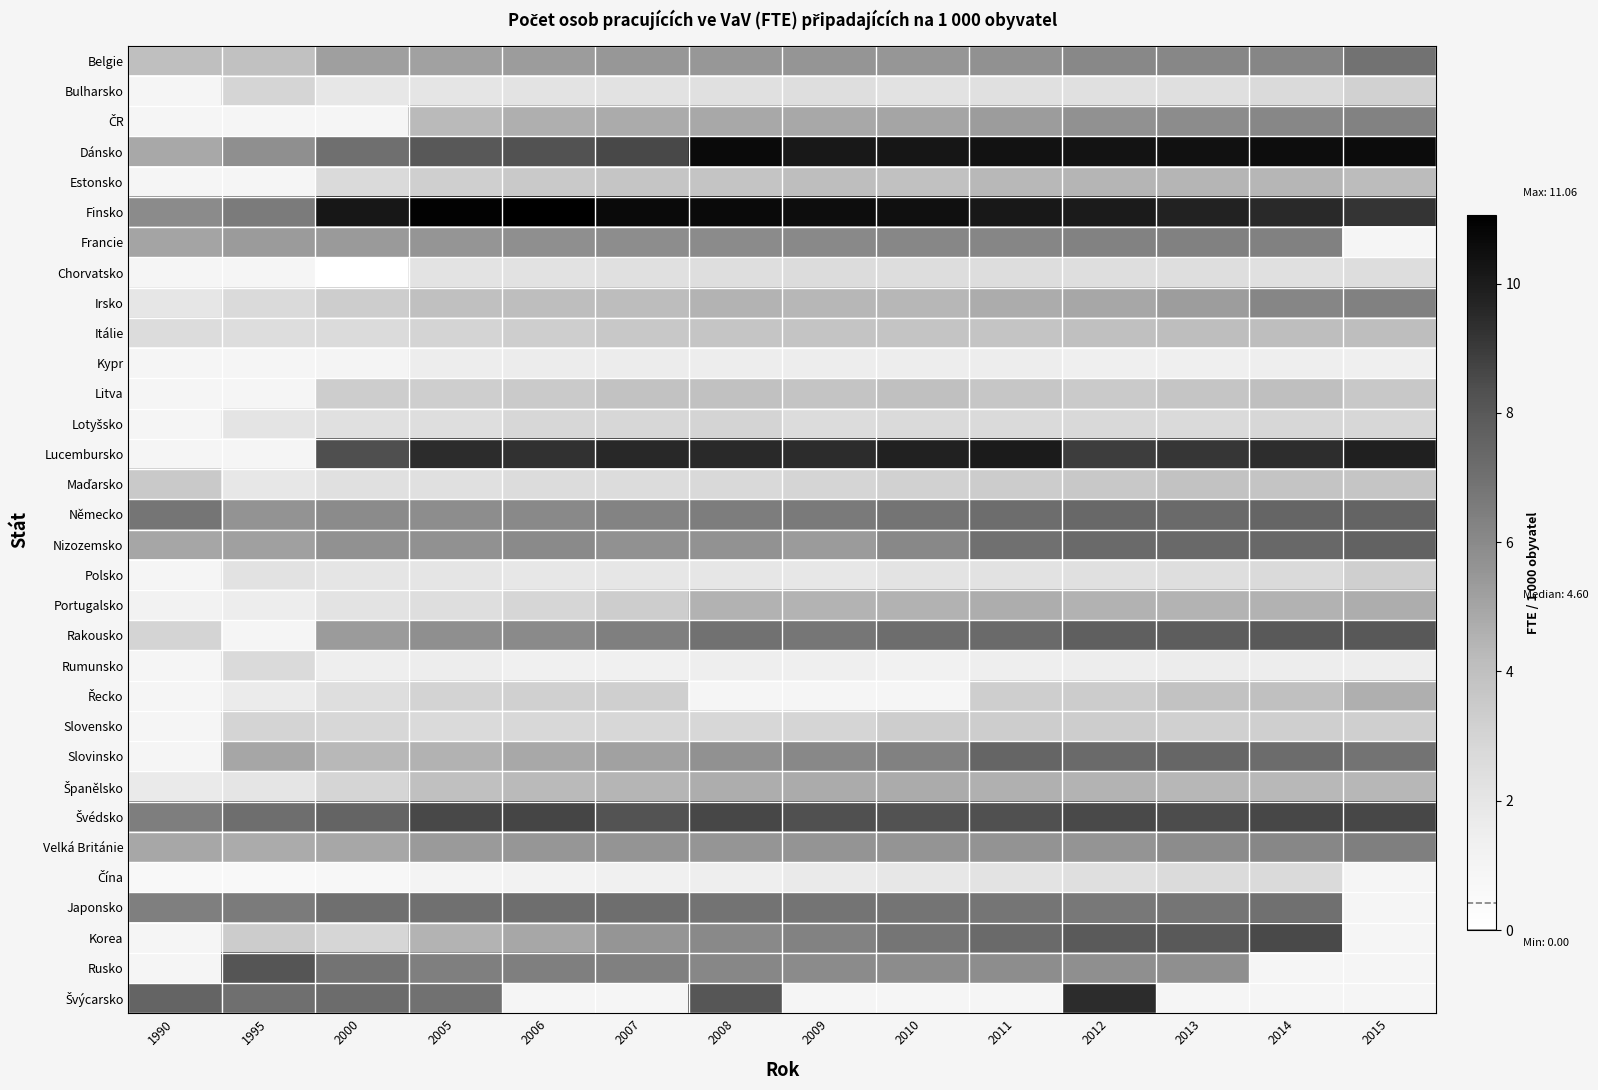

Which series has the largest total across all categories?

Finsko